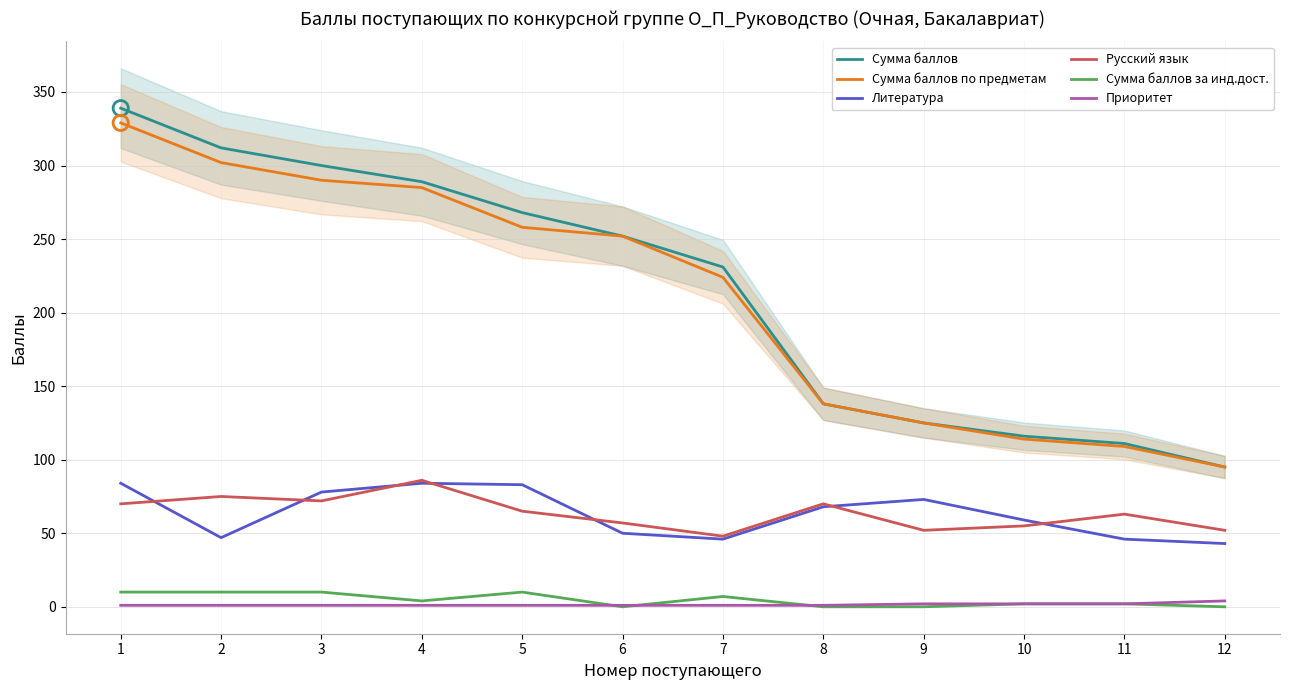

At how many categories does at least one series exceed 74?

12